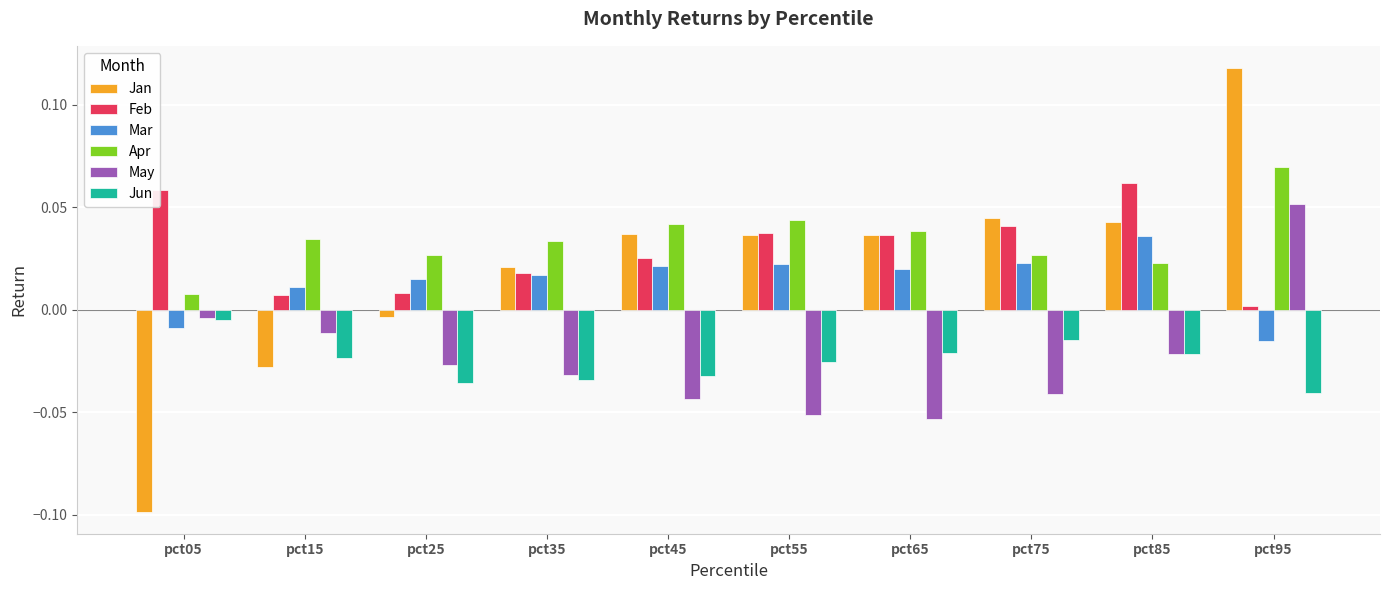

What are all the series names shown in the legend?

Jan, Feb, Mar, Apr, May, Jun